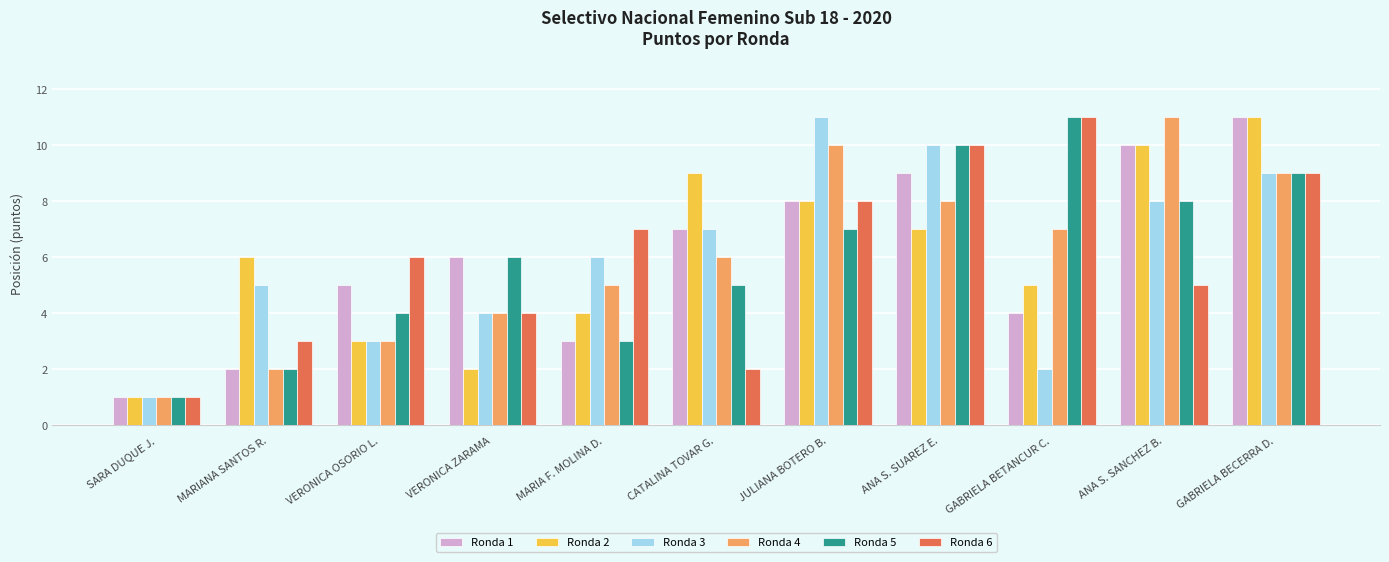

Which category has the highest value in the Ronda 5 series?

GABRIELA BETANCUR C.